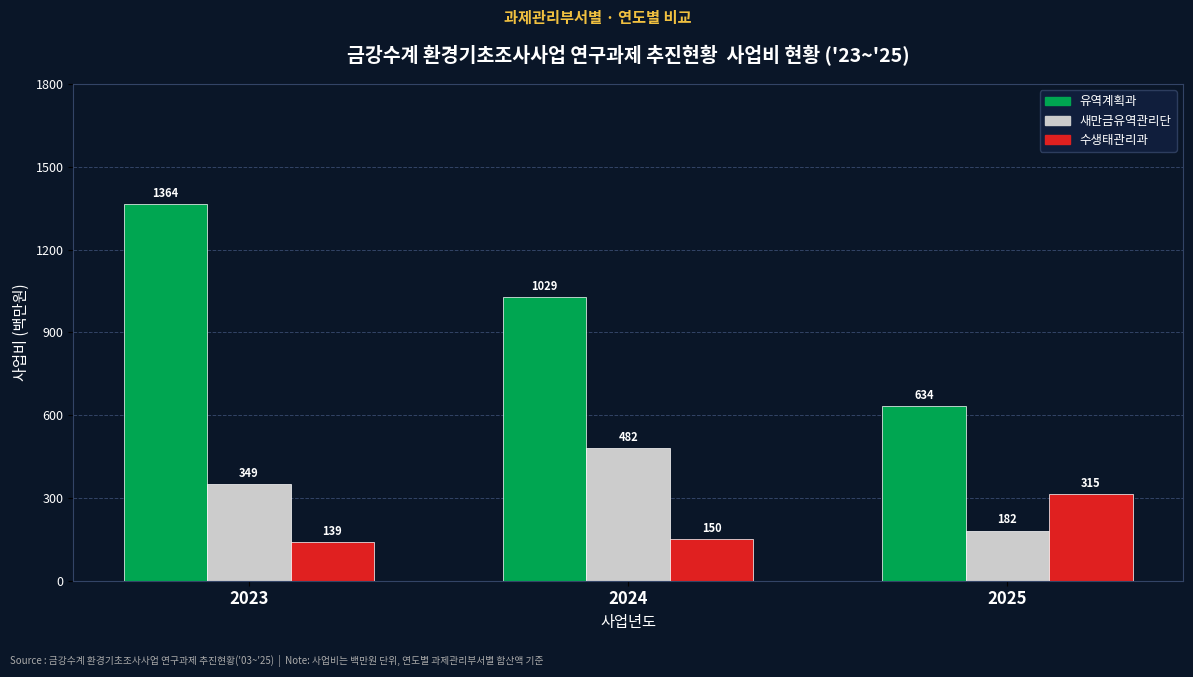

Is it true that 수생태관리과 equals 139 at 2023?

True